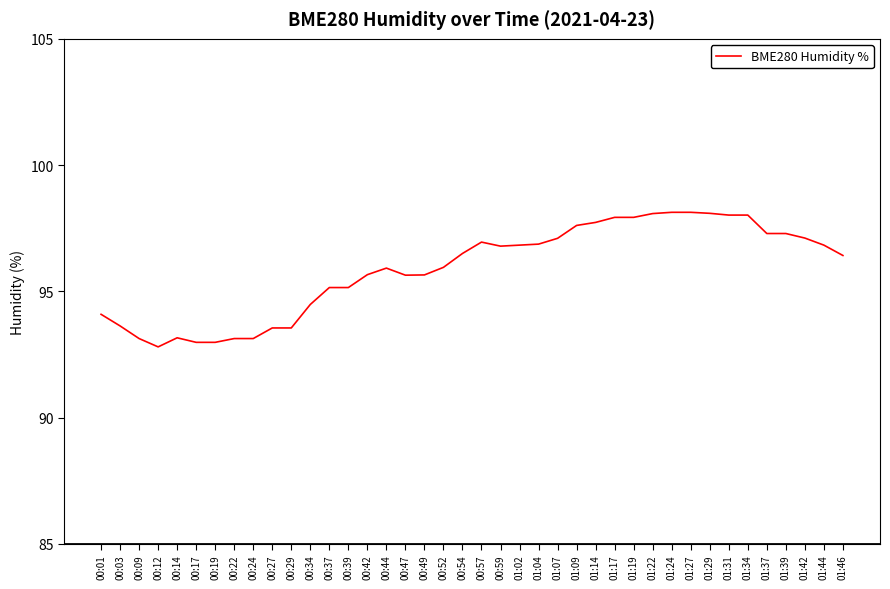

True or false: the data shows 48.0 at 00:24.

False